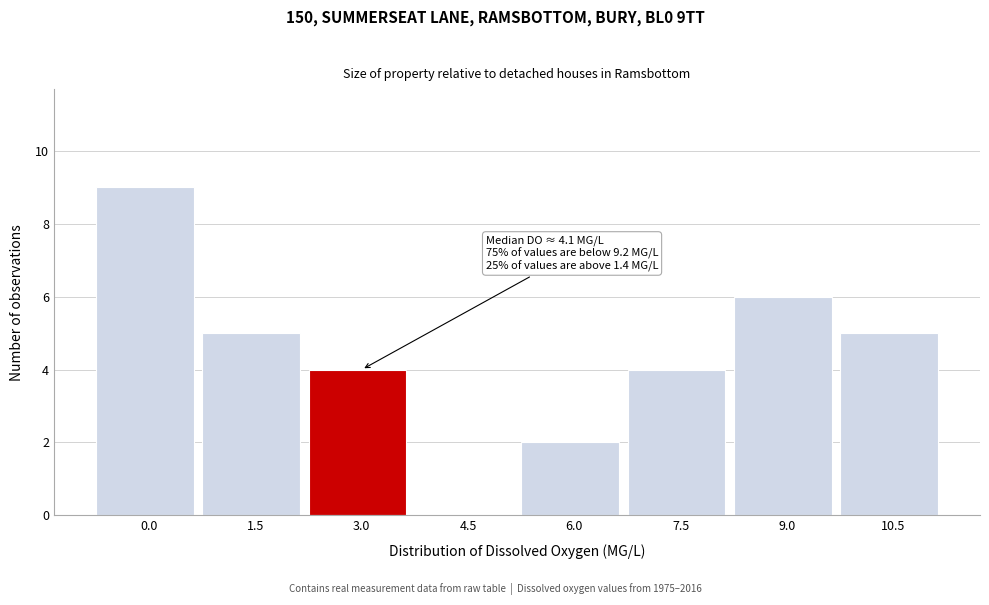

Reading left to right, transcribe all the data shown in this chart.

0.0=9	1.5=5	3.0=4	4.5=0	6.0=2	7.5=4	9.0=6	10.5=5